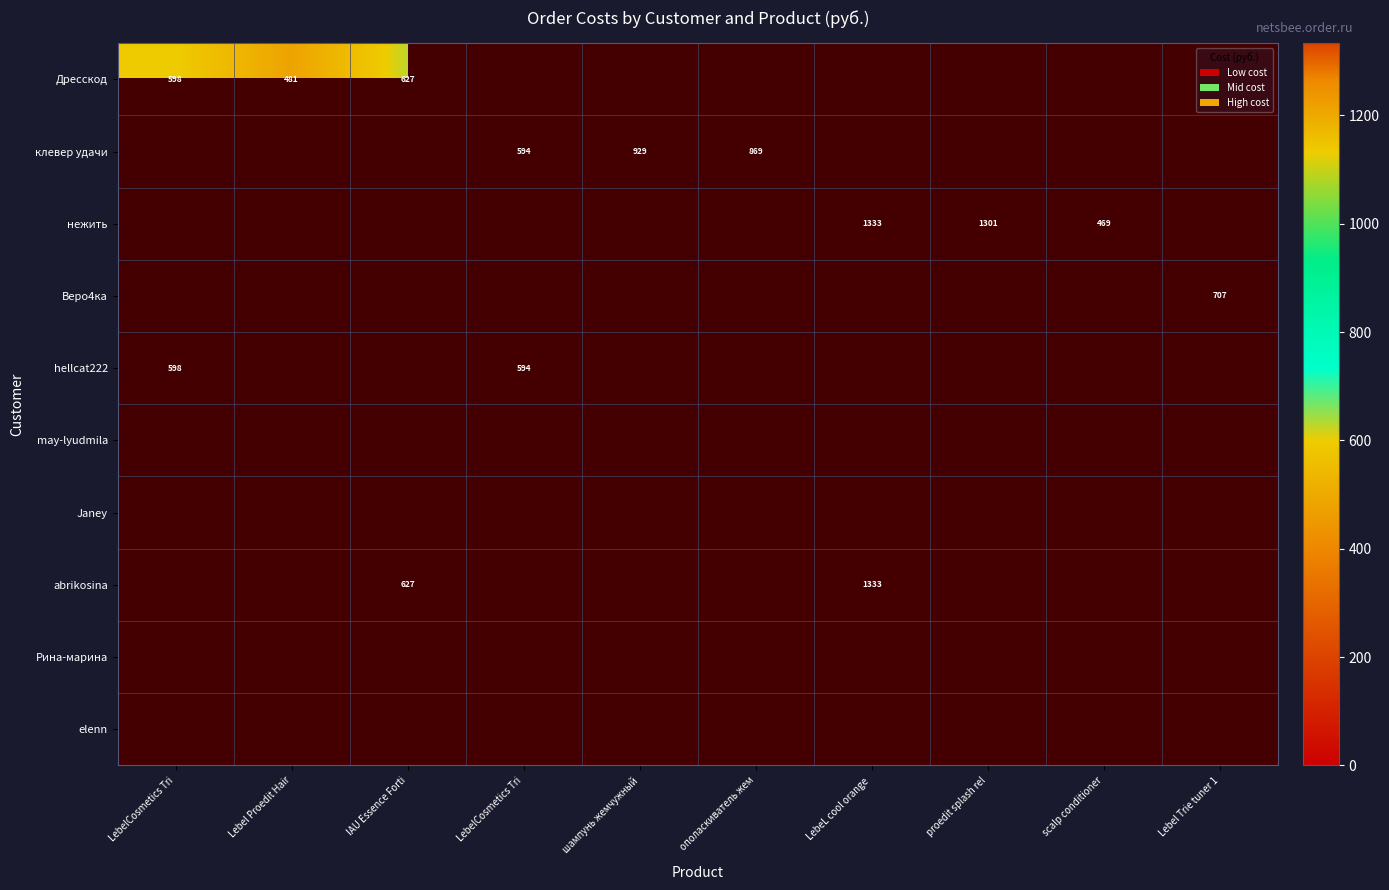

What is the total value across all series at LebelCosmetics Tri?

1196.1